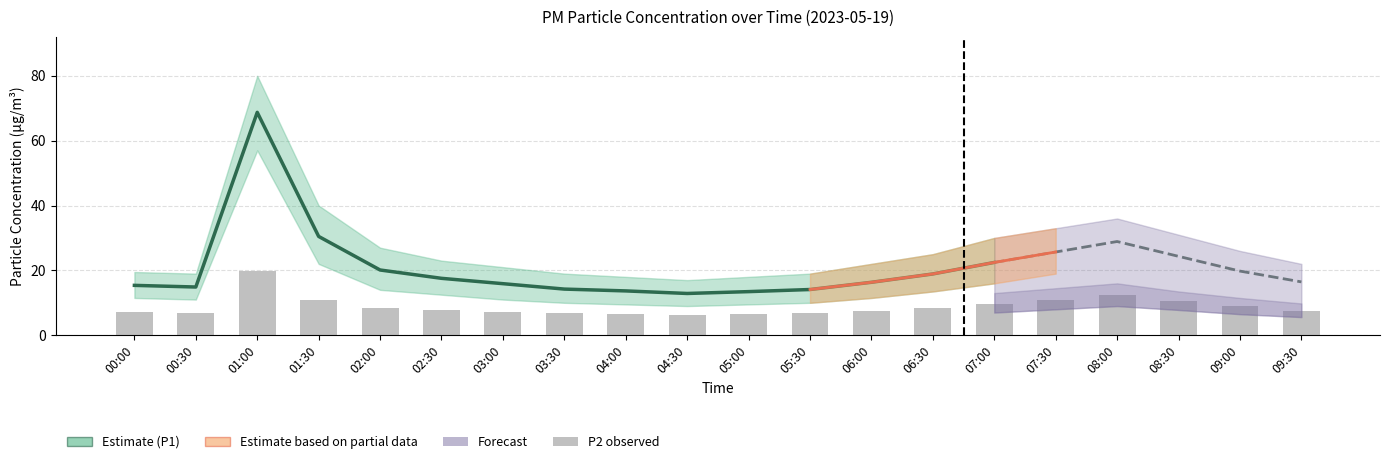

Which series changed the most between 00:00 and 05:00?

P1_lower